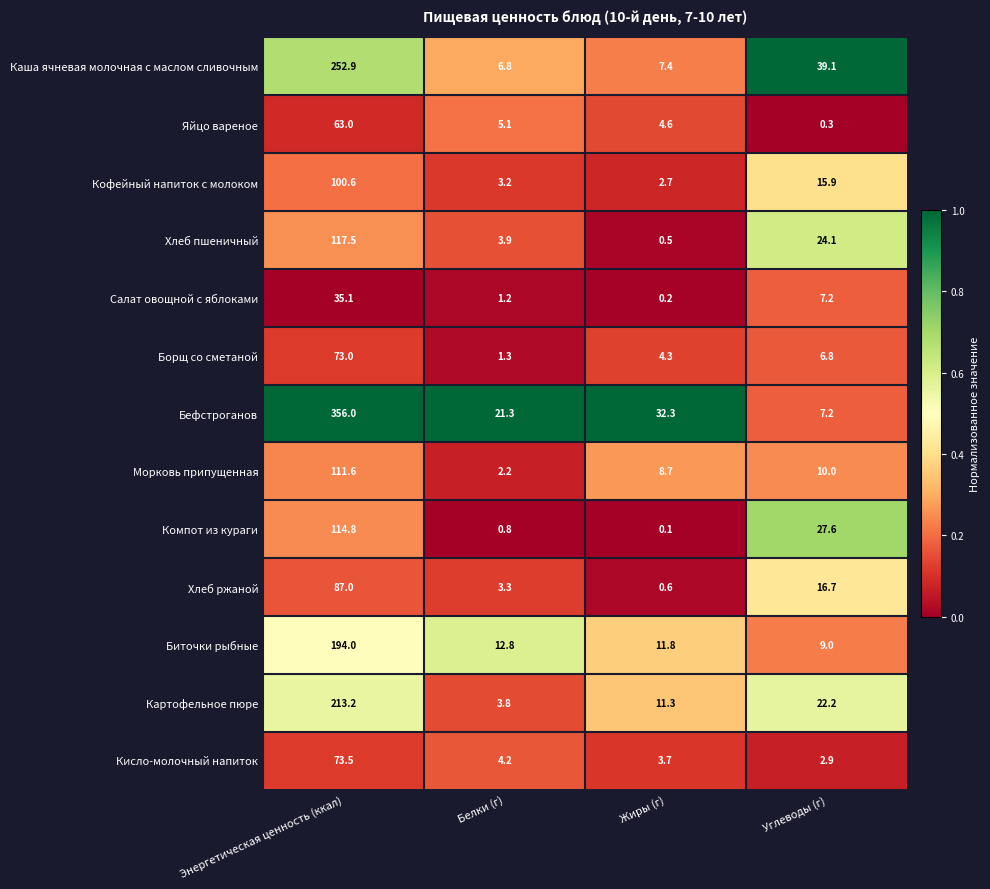

What value does the Бефстроганов series have at Углеводы (г)?

7.2